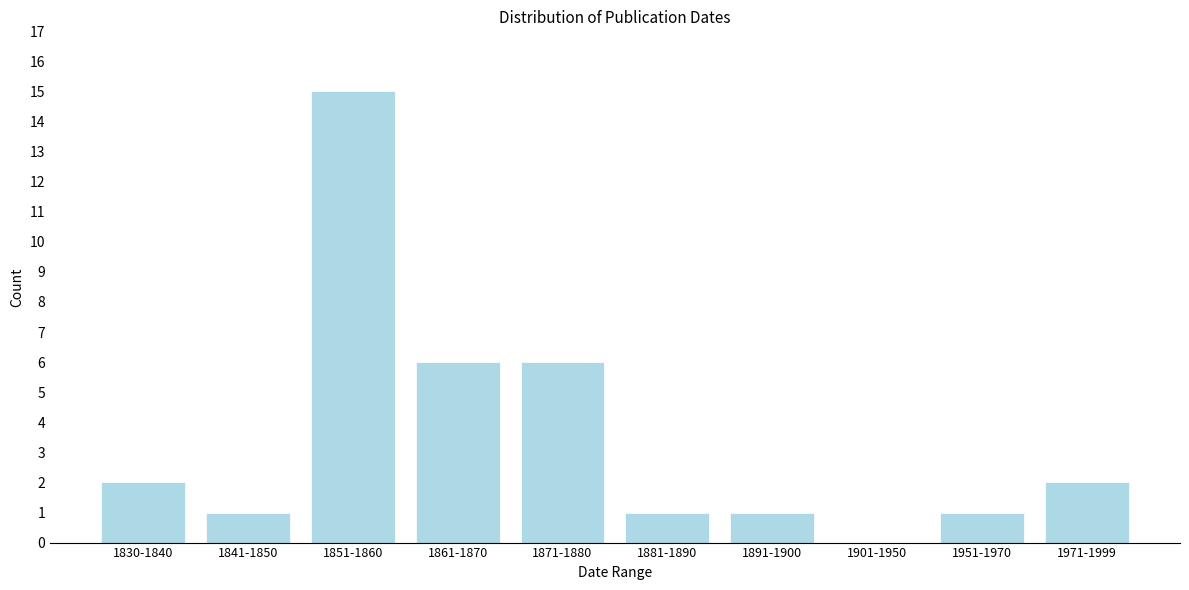

Reading left to right, extract all data points from this chart.

1830-1840=2	1841-1850=1	1851-1860=15	1861-1870=6	1871-1880=6	1881-1890=1	1891-1900=1	1901-1950=0	1951-1970=1	1971-1999=2